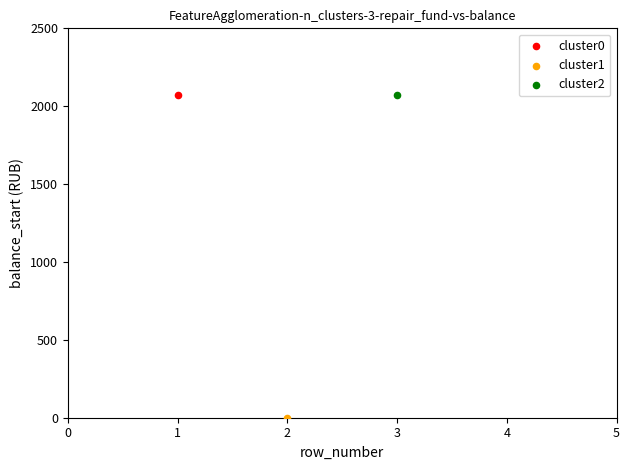

What are all the series names shown in the legend?

cluster0, cluster1, cluster2